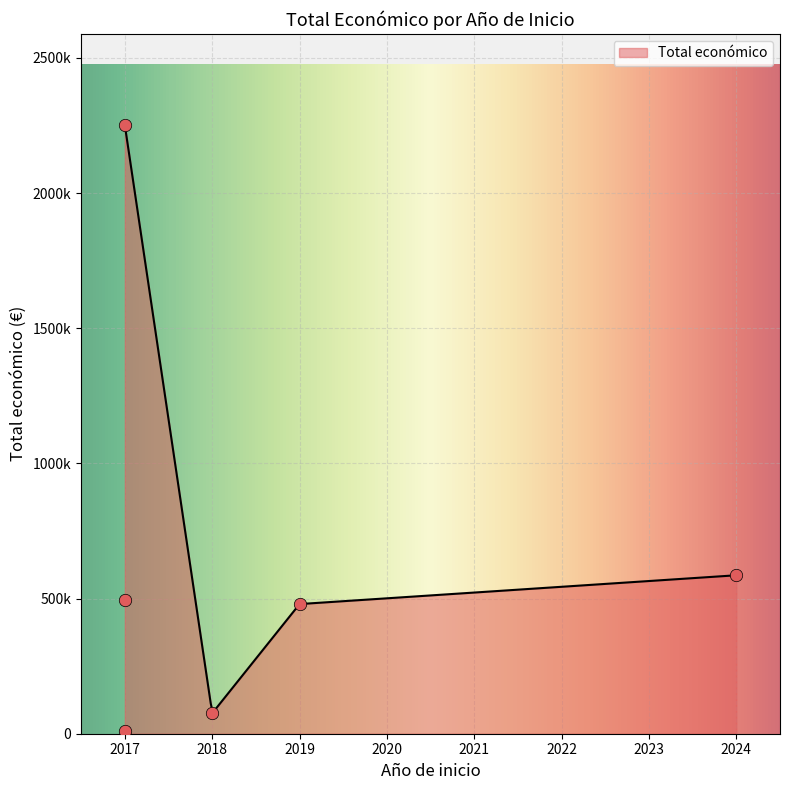

What is the change in value from 2017 to 2017?

-1756418